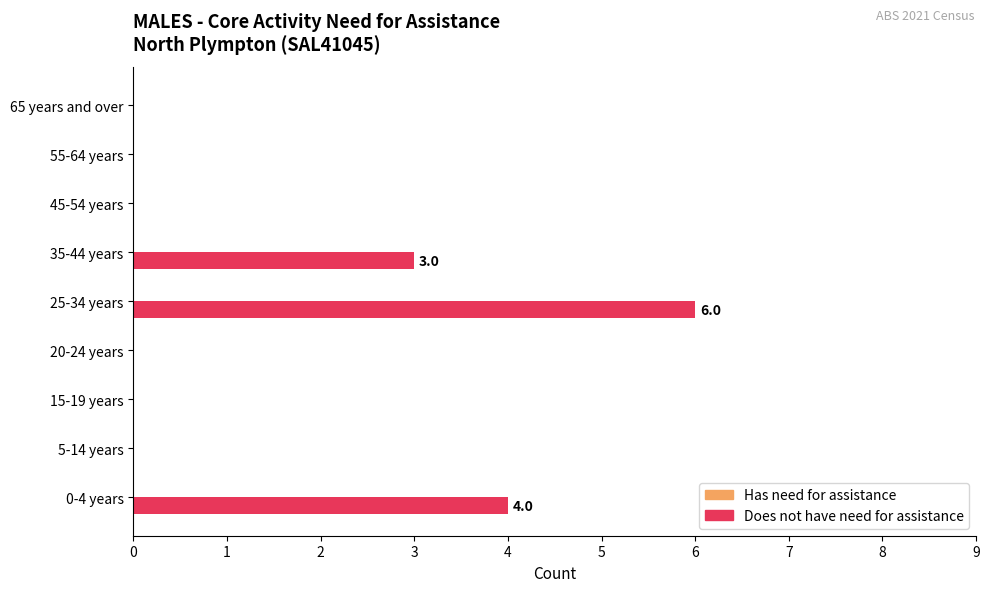

At which category does the chart reach its peak across all series?

25-34 years